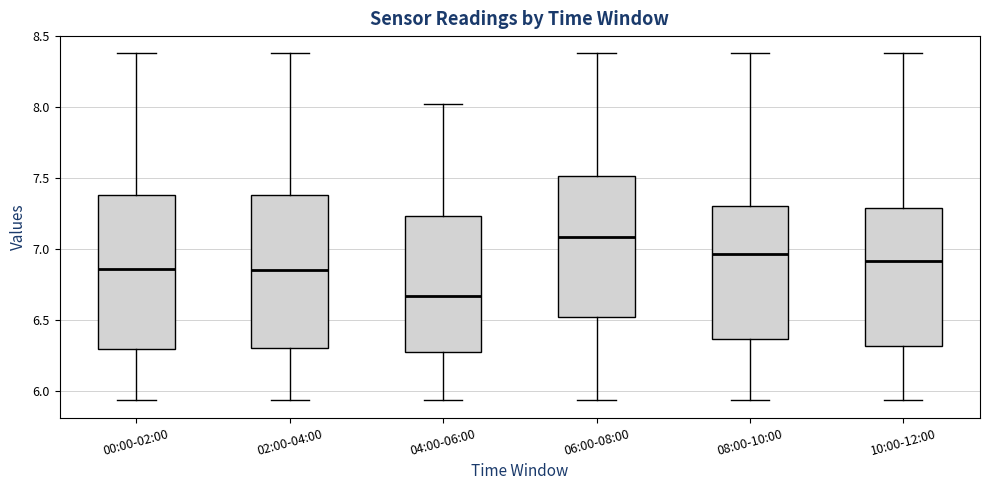

Which box's median line is the lowest?

04:00-06:00